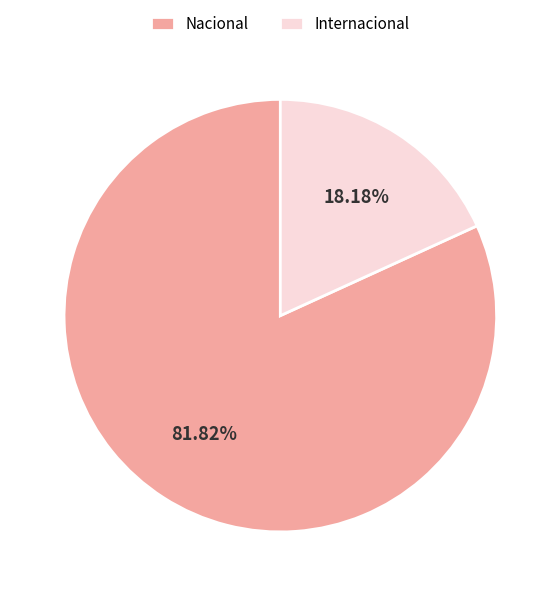

Is there any slice that represents more than half of the pie?

Yes